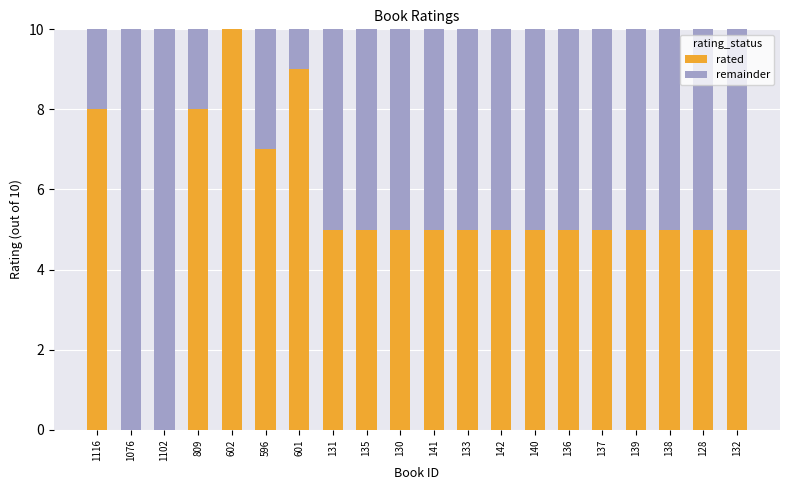

True or false: rated has a value of 9 at 601.

True